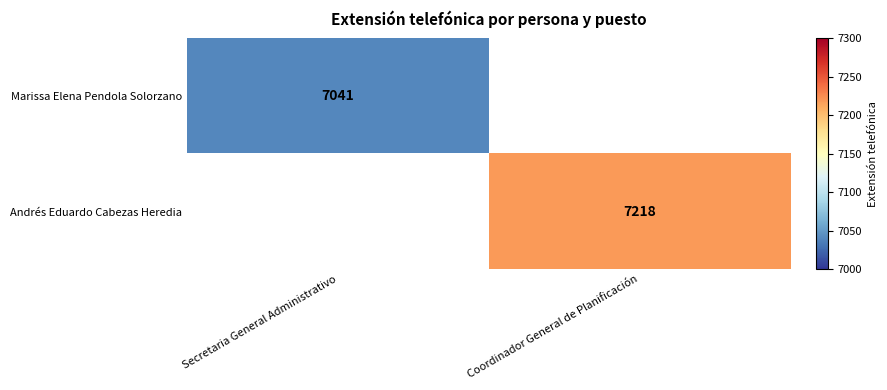

Is it true that Andrés Eduardo Cabezas Heredia equals 11414.0 at Coordinador General de Planificación?

False